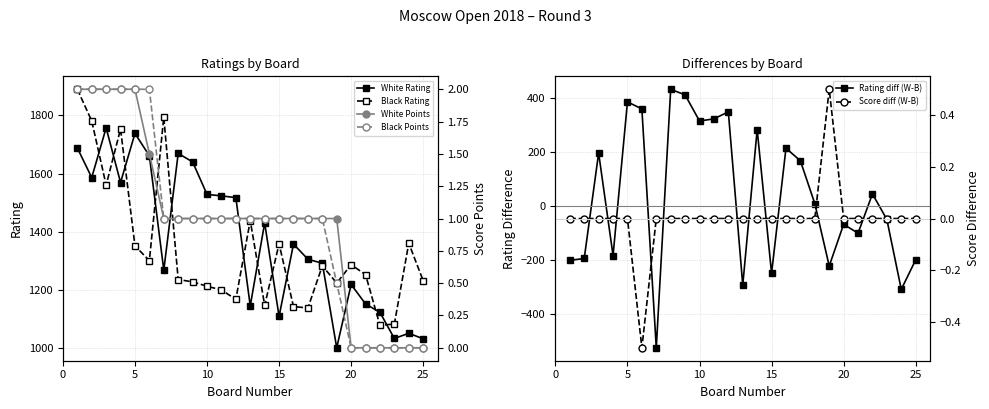

What is the sum of all White Points values?

24.5